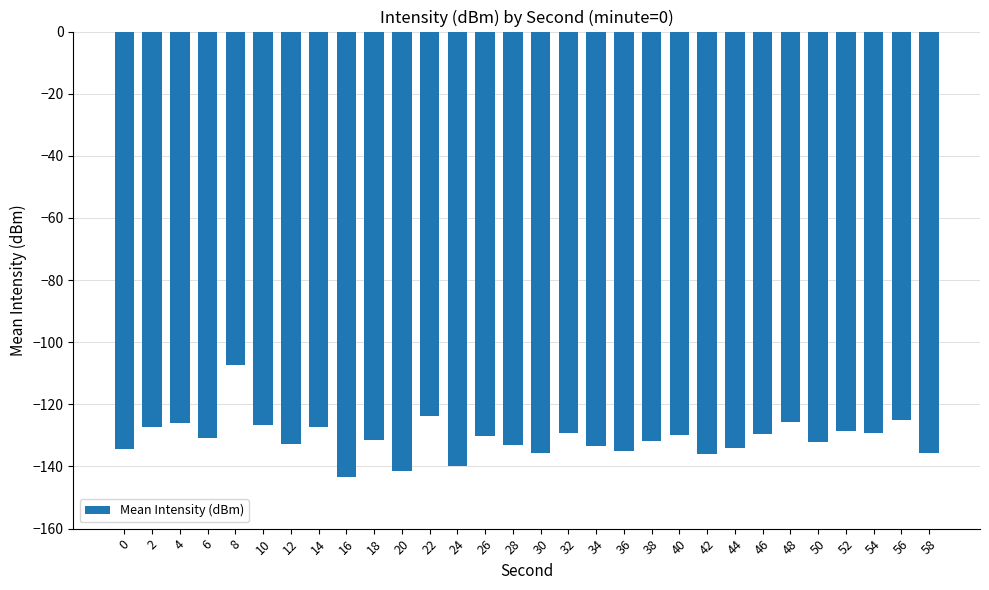

What is the minimum value shown in the chart?

-143.3